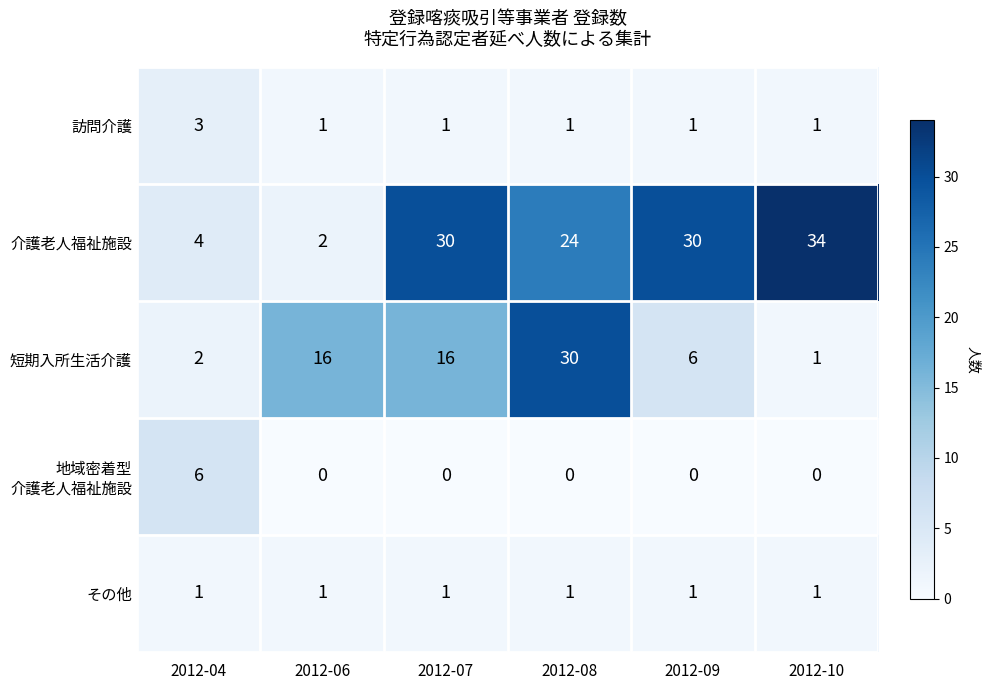

The value of 介護老人福祉施設 at 2012-06 is 3. True or false?

False